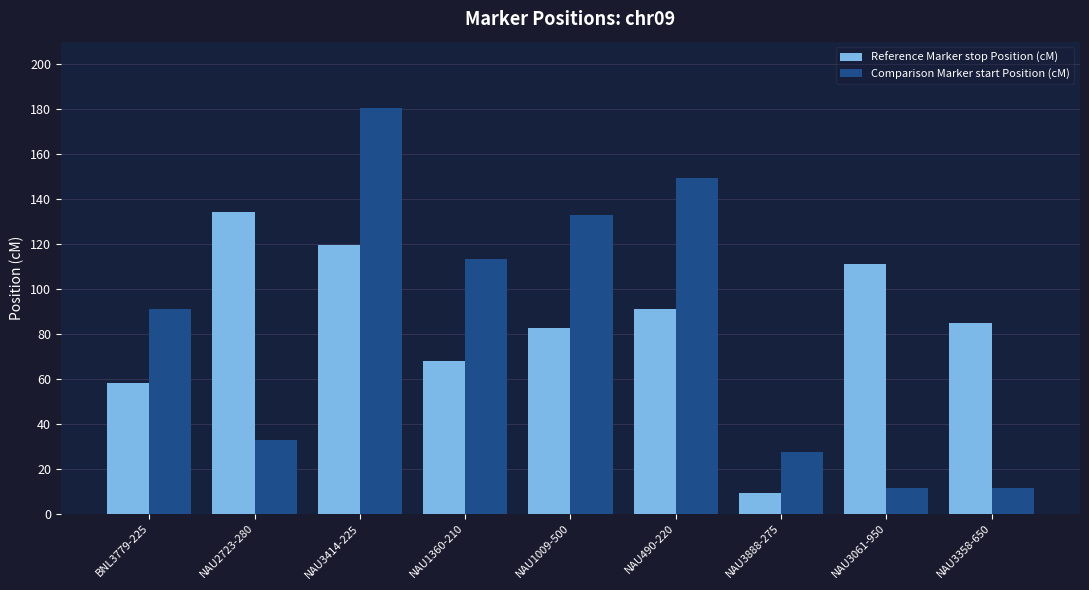

What is the difference between the highest and lowest values at NAU3414-225?

61.3